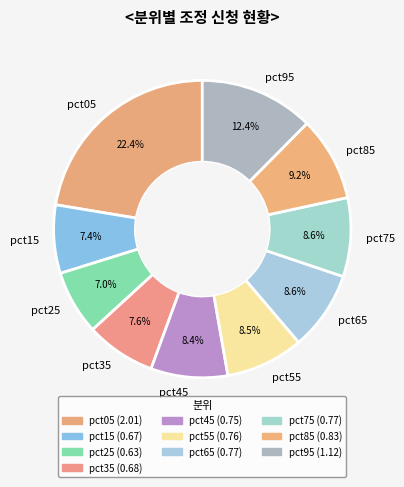

How many slices are in this pie chart?

10